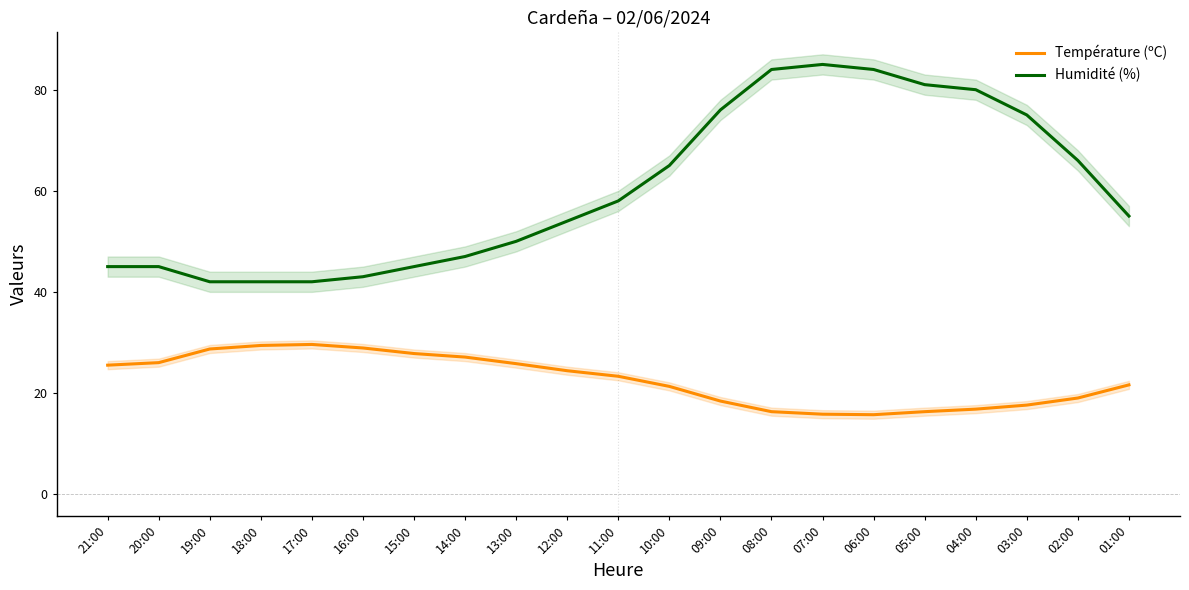

True or false: Humidité (%) and Température (ºC) cross at least once.

False